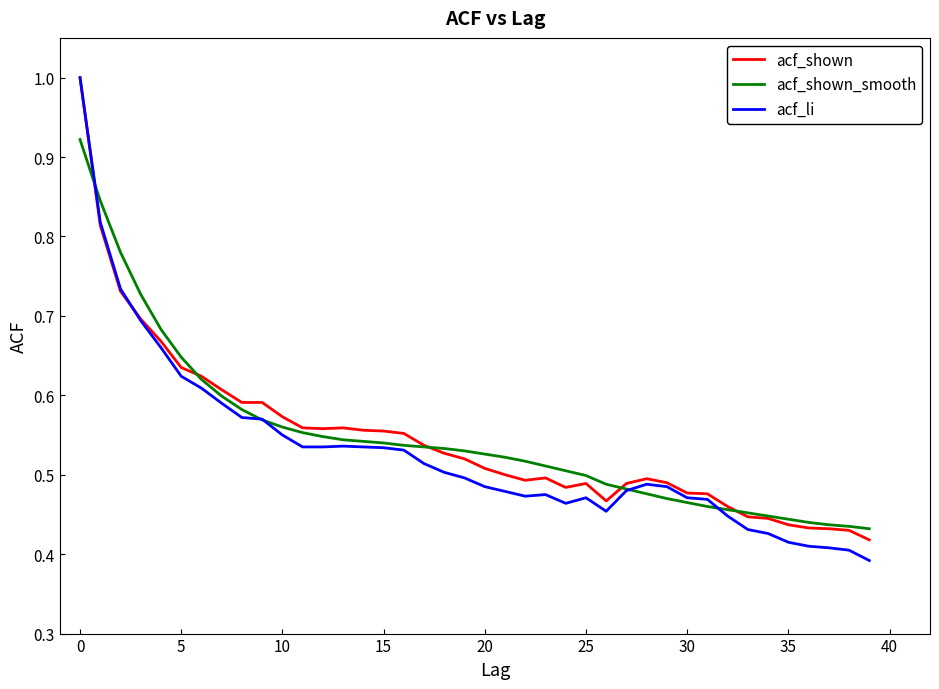

What is the greatest value displayed?

1.0